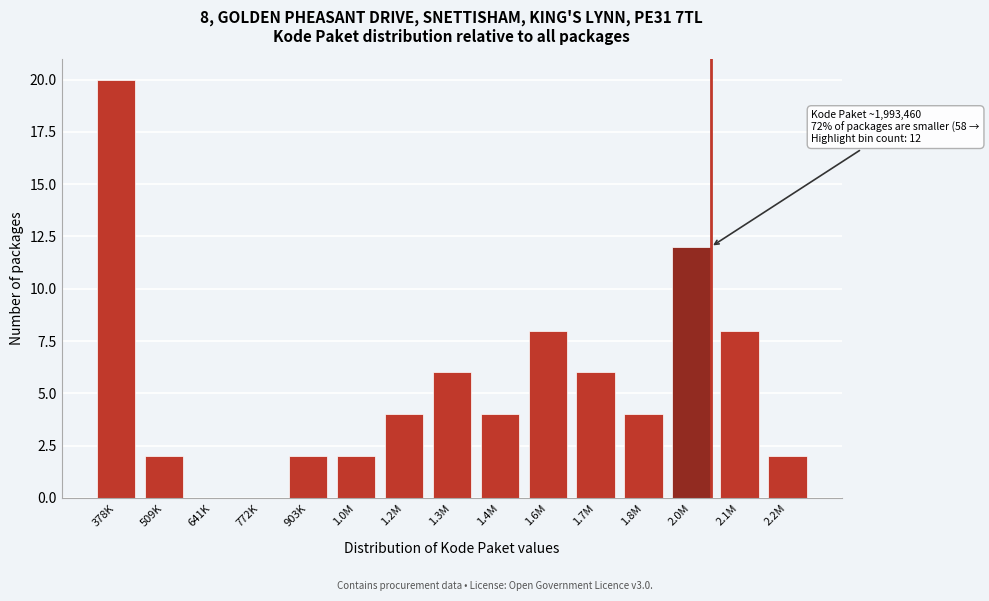

Reading right to left, transcribe all the data shown in this chart.

2.2M=2	2.1M=8	2.0M=12	1.8M=4	1.7M=6	1.6M=8	1.4M=4	1.3M=6	1.2M=4	1.0M=2	903K=2	772K=0	641K=0	509K=2	378K=20